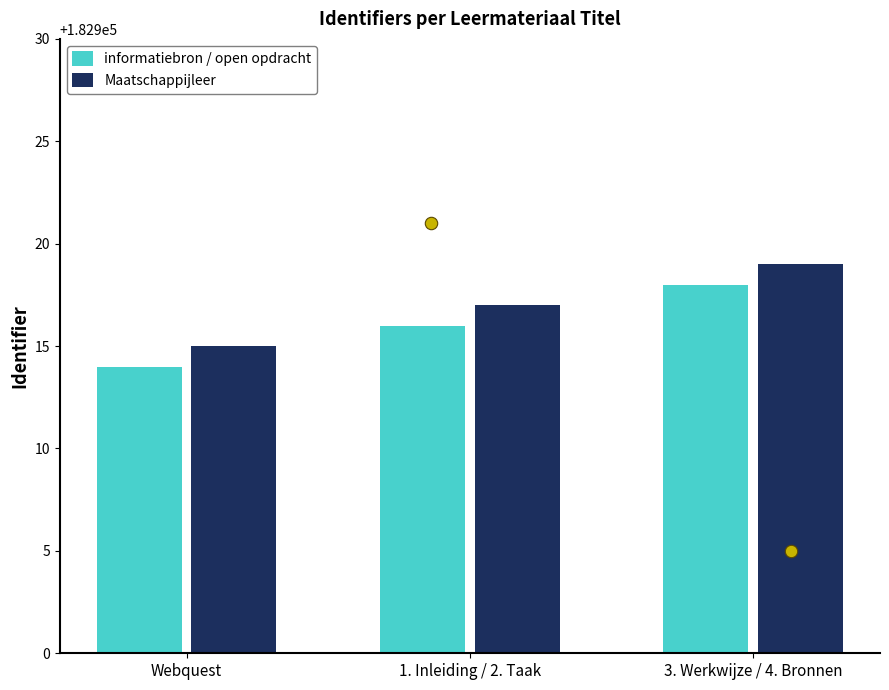

What is the total value across all series at 1. Inleiding / 2. Taak?

365833